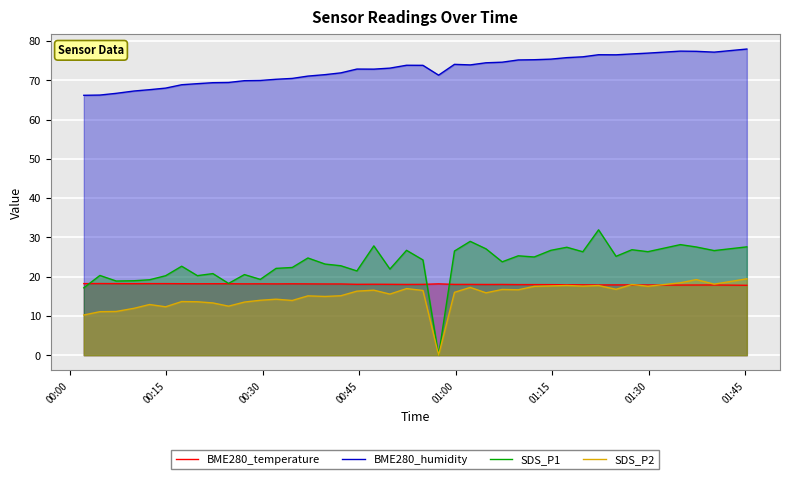

True or false: BME280_humidity and BME280_temperature intersect in this chart.

False